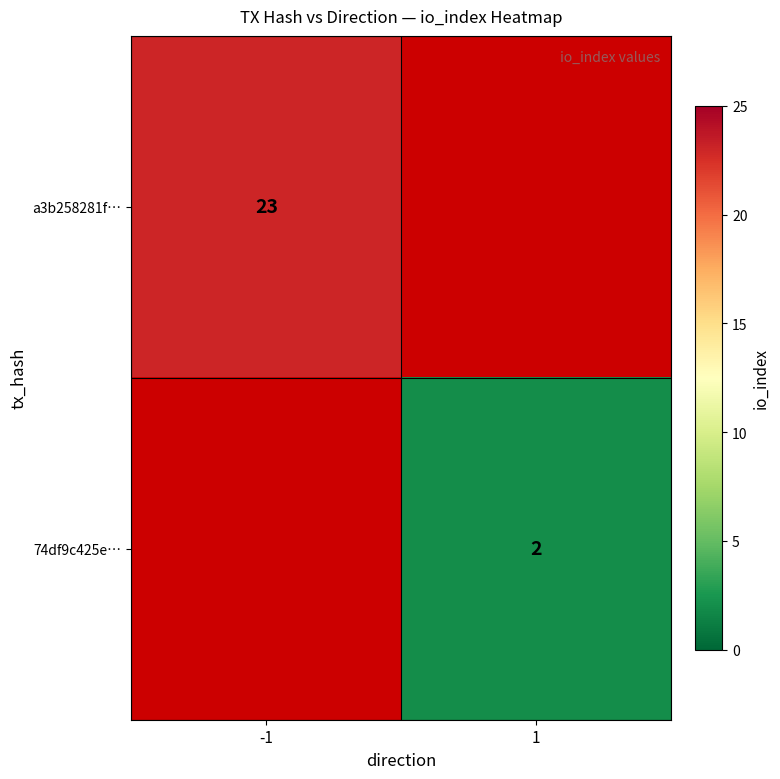

The value of 74df9c425e… at 1 is 2. True or false?

True